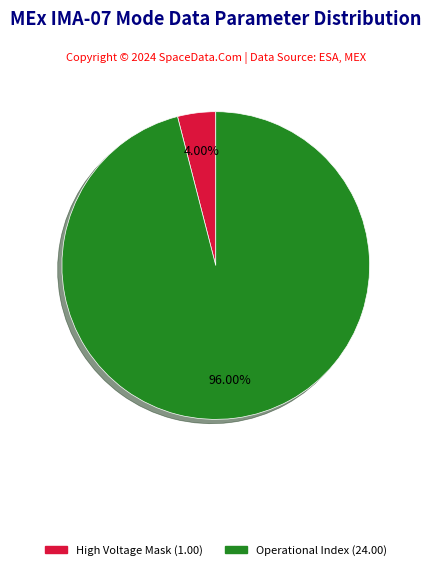

Does any single category account for the majority?

Yes